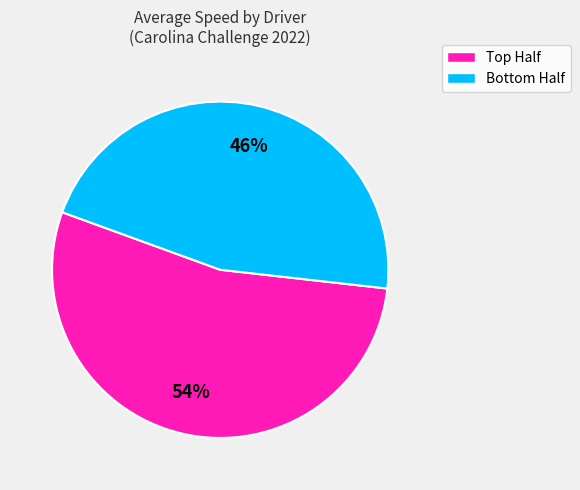

To the nearest percent, what is the difference between the largest and smallest slice percentages?

8%